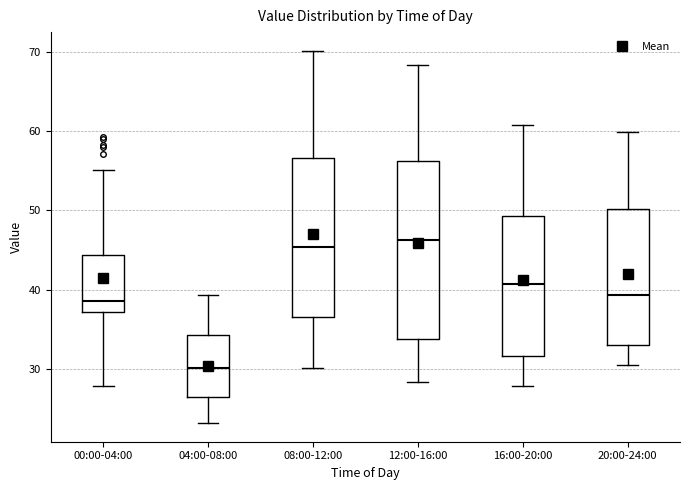

Where does the median line of the box for 16:00-20:00 sit on the y-axis? The values are not printed on the chart, so give them approximately, as read against the axis.

41